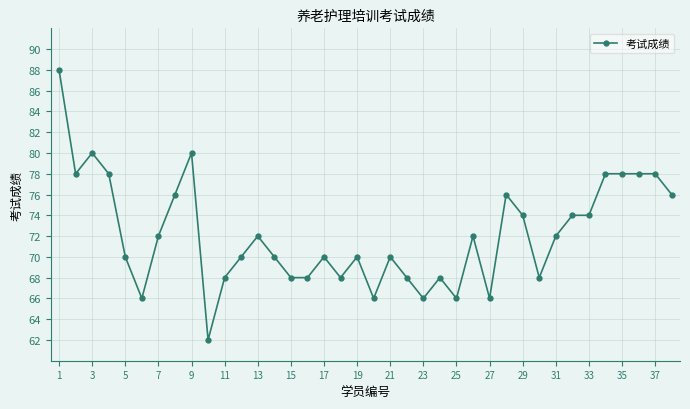

What is the greatest value displayed?

88